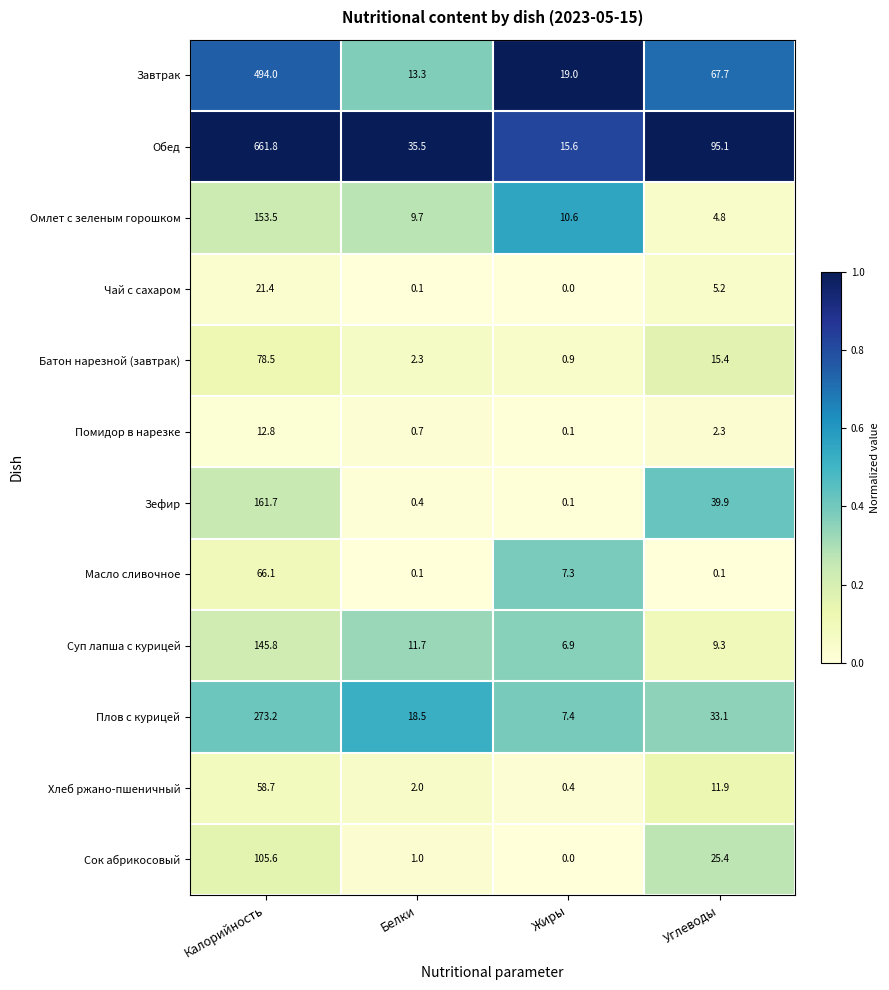

At Углеводы, list the series in order from largest to smallest.

Обед, Завтрак, Зефир, Плов с курицей, Сок абрикосовый, Батон нарезной (завтрак), Хлеб ржано-пшеничный, Суп лапша с курицей, Чай с сахаром, Омлет с зеленым горошком, Помидор в нарезке, Масло сливочное